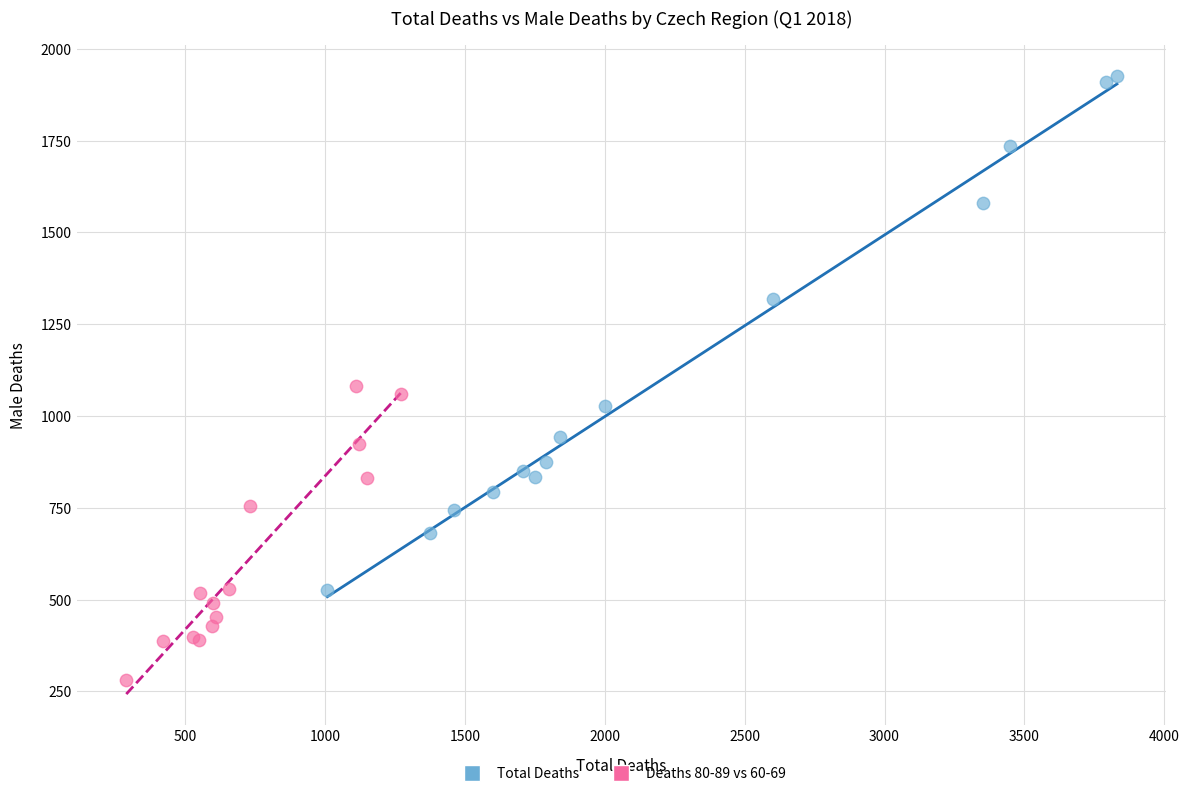

Which series has the widest spread of Y values?

Total Deaths